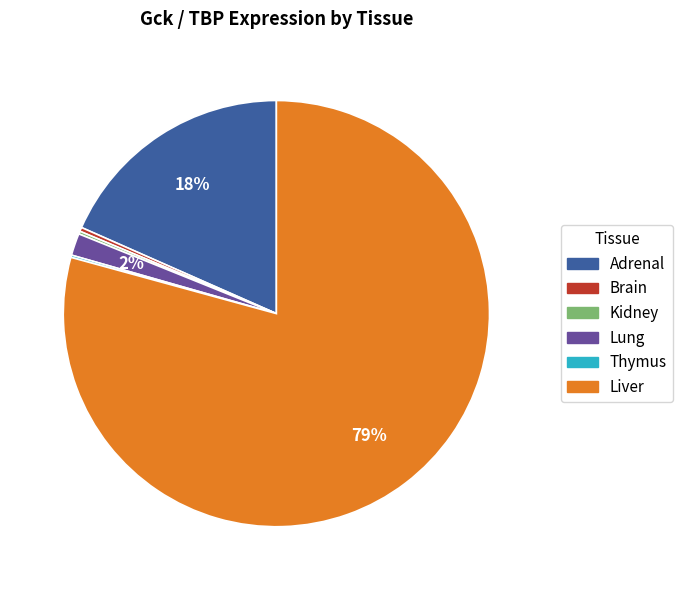

What is the majority slice?

Liver